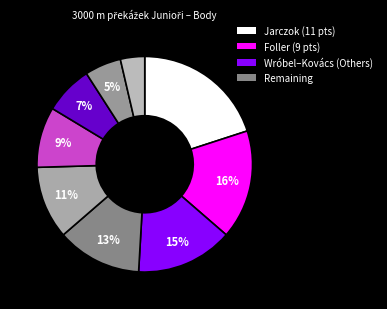

Count the number of slices in the pie.

9